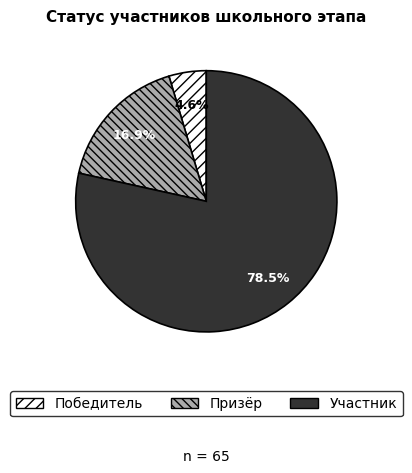

Rank the categories by value from lowest to highest.

Победитель, Призёр, Участник